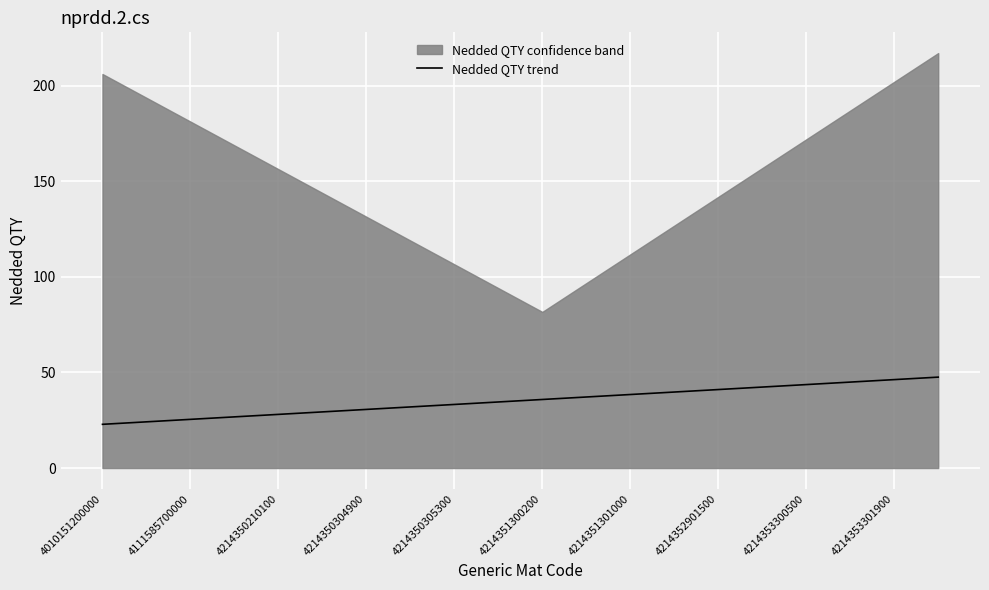

What is the lowest value of the Nedded QTY trend series?

22.9